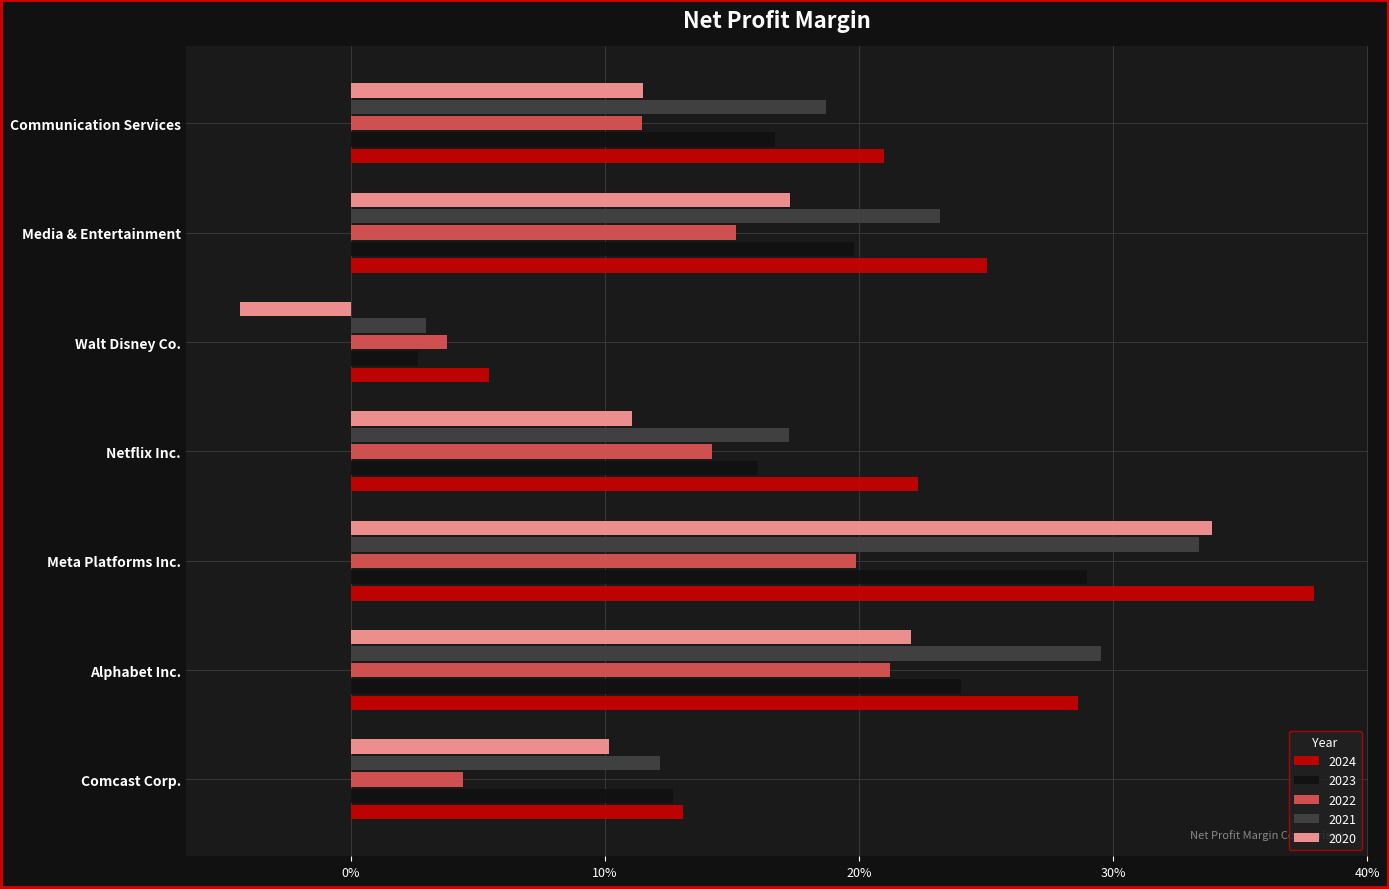

At which label is 2021 closest to 0?

Walt Disney Co.